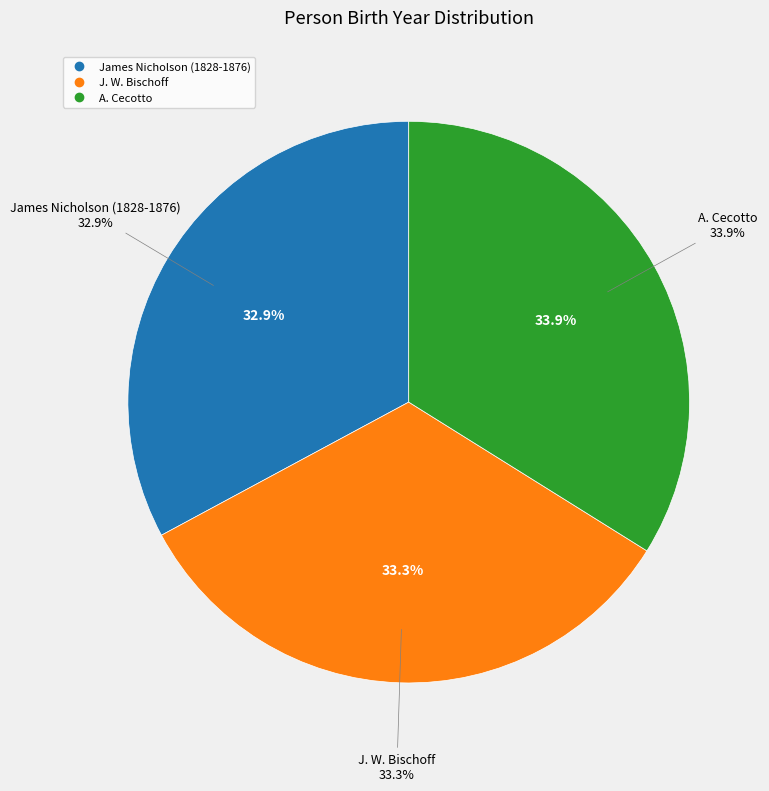

Is J. W. Bischoff the majority of the pie?

No